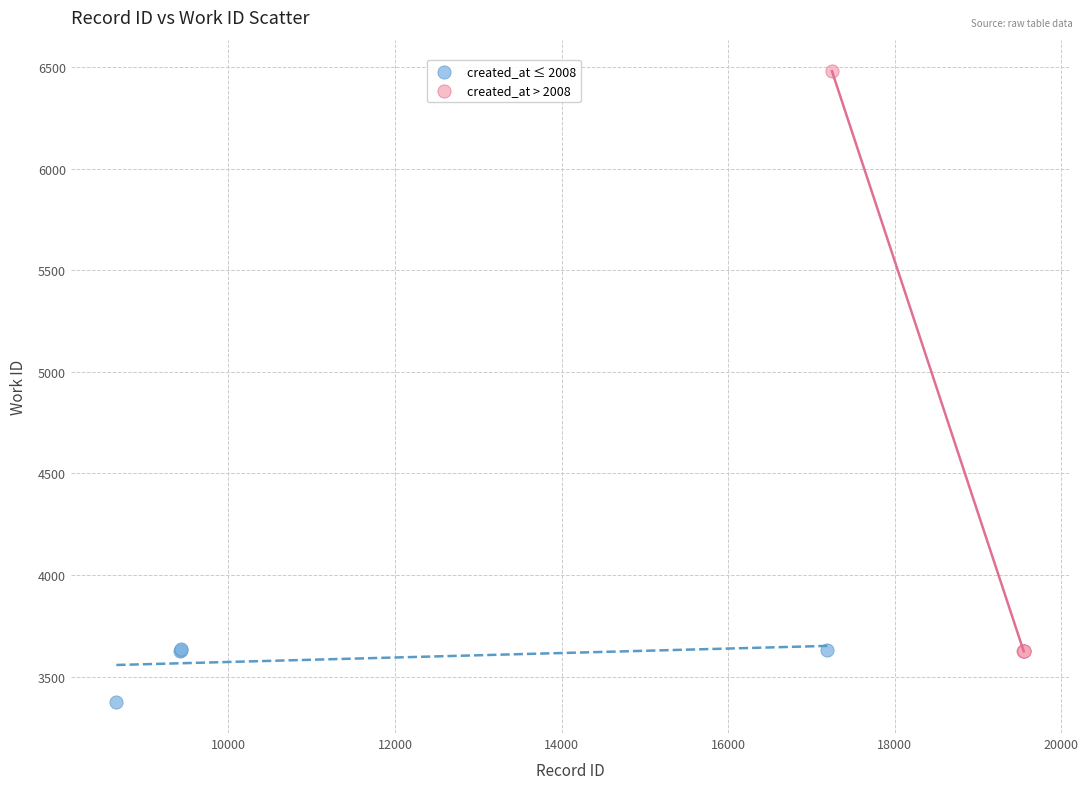

Which series reaches the minimum Y coordinate?

created_at ≤ 2008